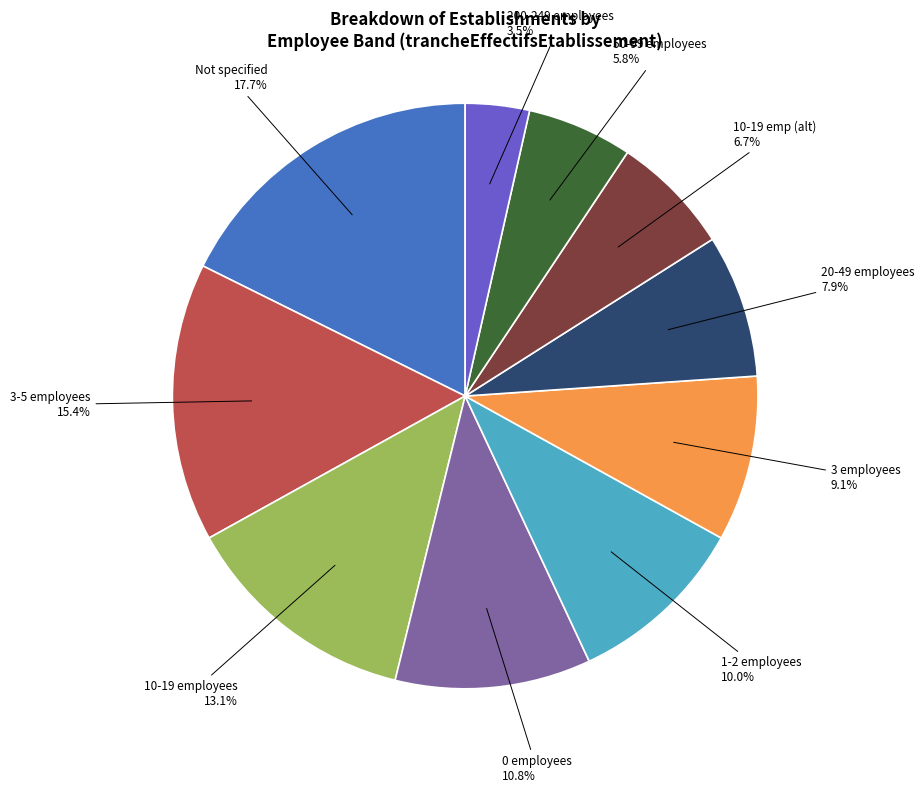

Does any single category account for the majority?

No